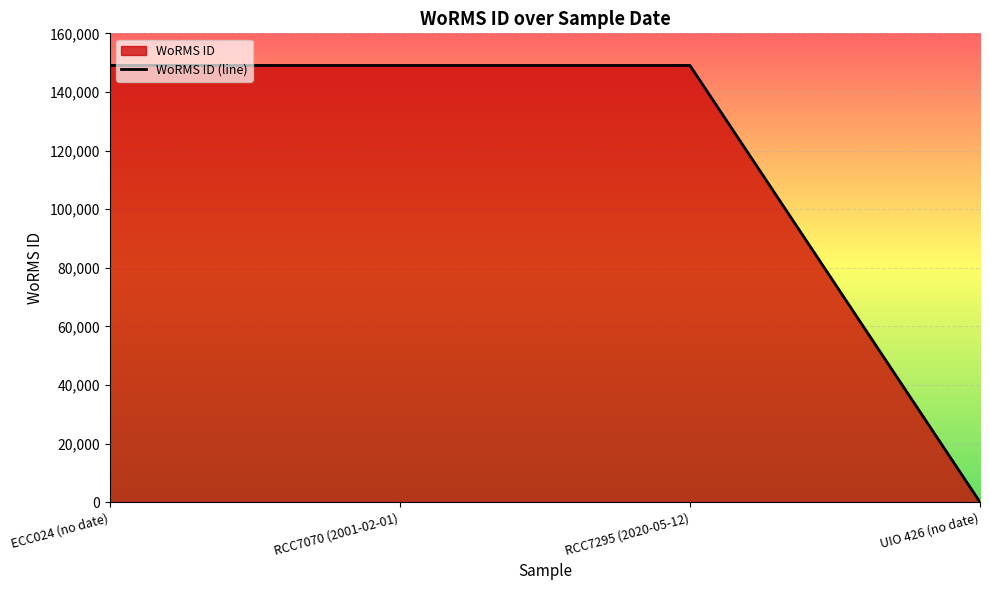

The chart shows a value of 67435 at UIO 426 (no date). True or false?

False